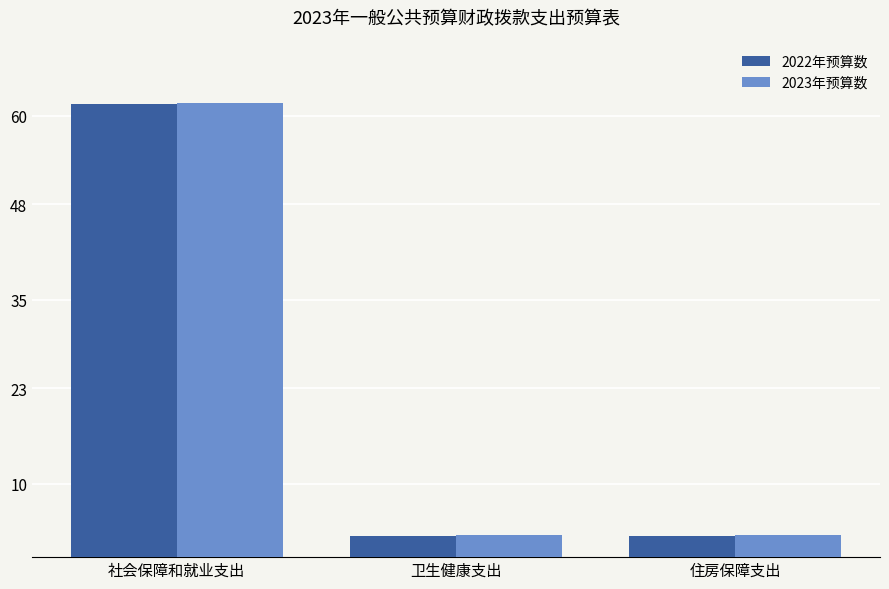

What is the average value of the 2022年预算数 series?

22.5